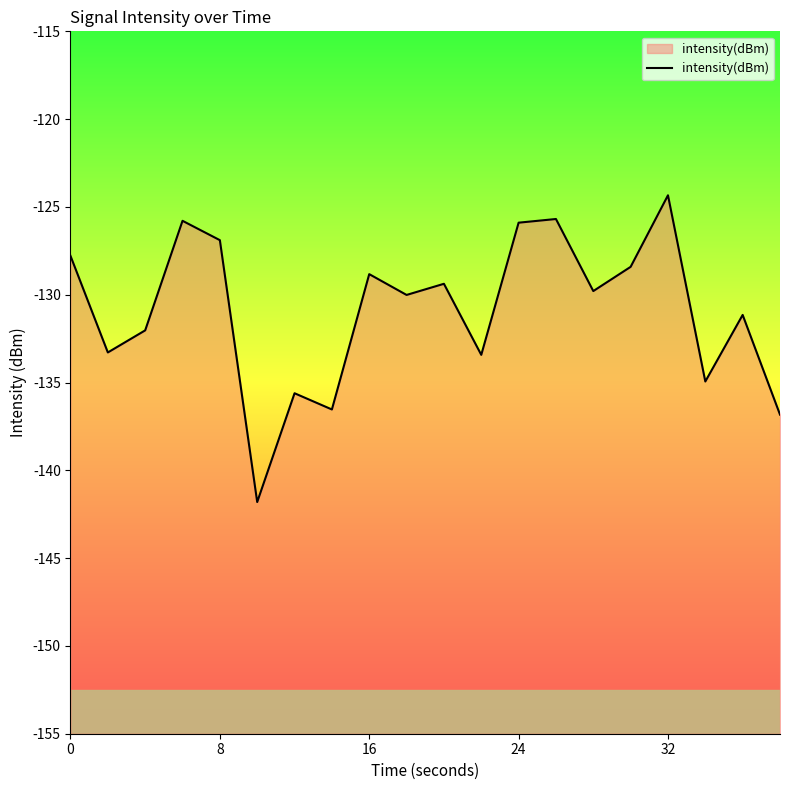

Reading left to right, extract all data points from this chart.

-127.8	-133.3	-132.0	-125.8	-126.9	-141.8	-135.6	-136.5	-128.8	-130.0	-129.4	-133.4	-125.9	-125.7	-129.8	-128.4	-124.3	-134.9	-131.1	-136.8